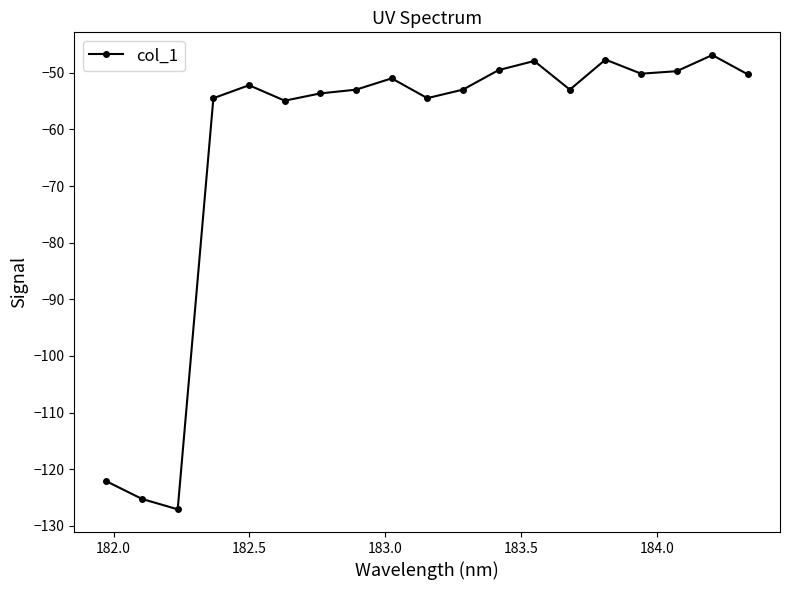

What is the difference between the maximum and minimum values?

80.2